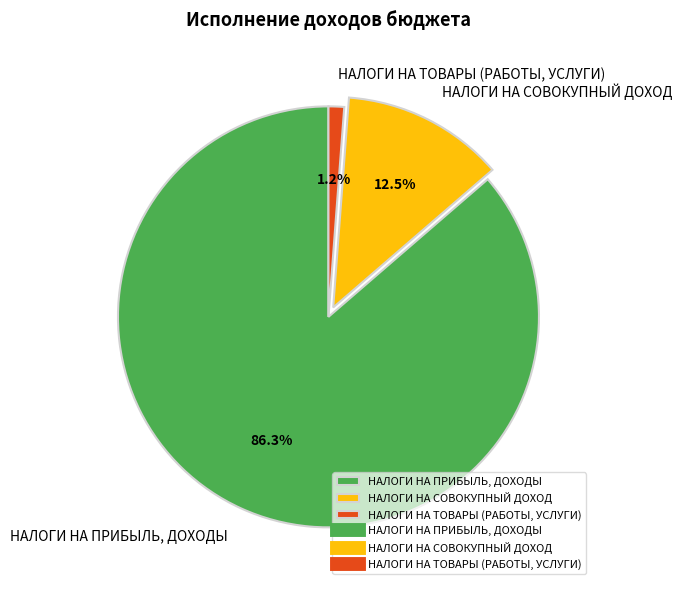

What is the majority slice?

НАЛОГИ НА ПРИБЫЛЬ, ДОХОДЫ